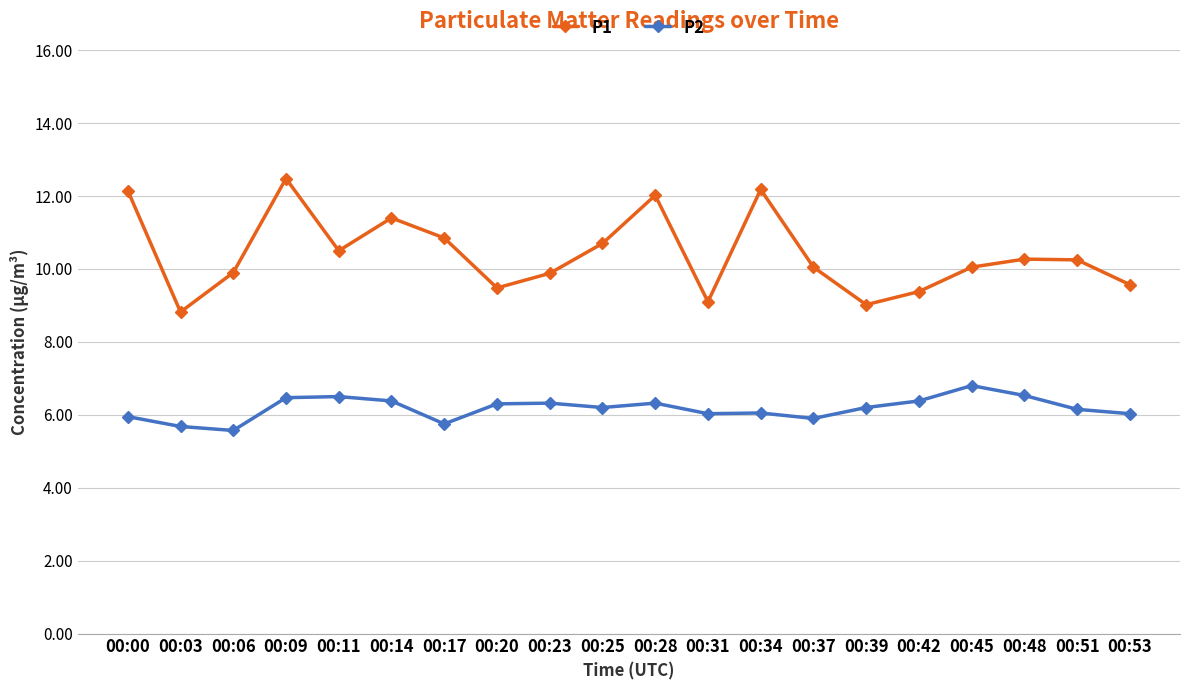

True or false: P2 and P1 intersect in this chart.

False